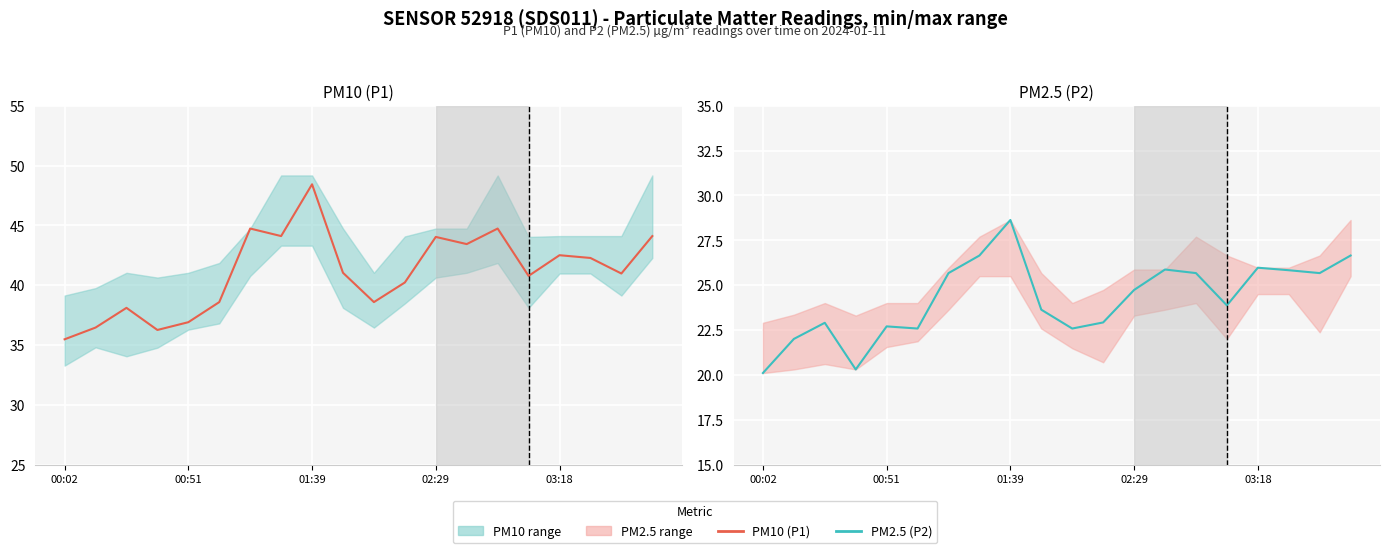

True or false: P1 (PM10) and P2 (PM2.5) intersect in this chart.

False